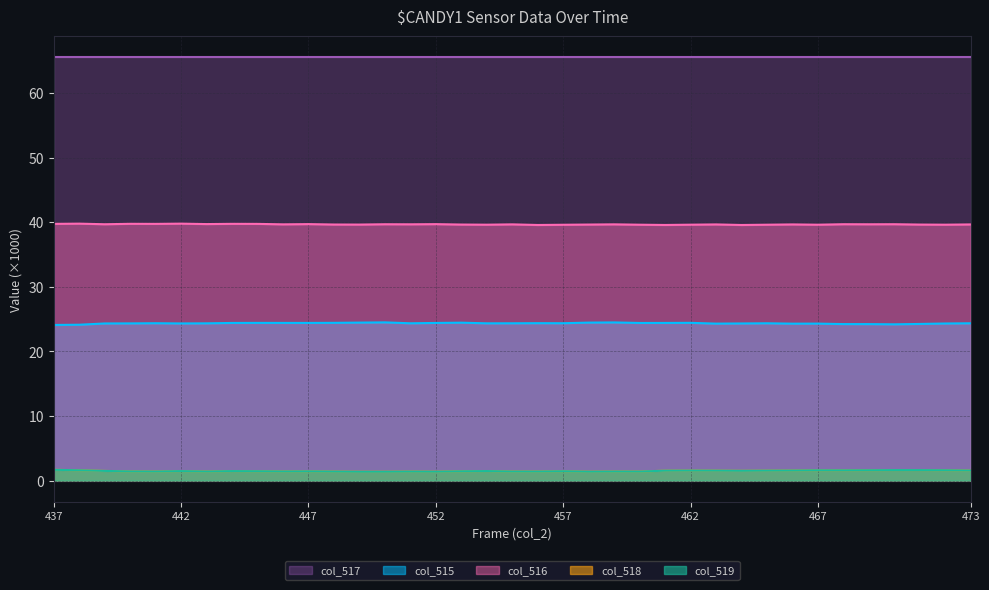

Between 465 and 473, which series saw the biggest shift?

col_516